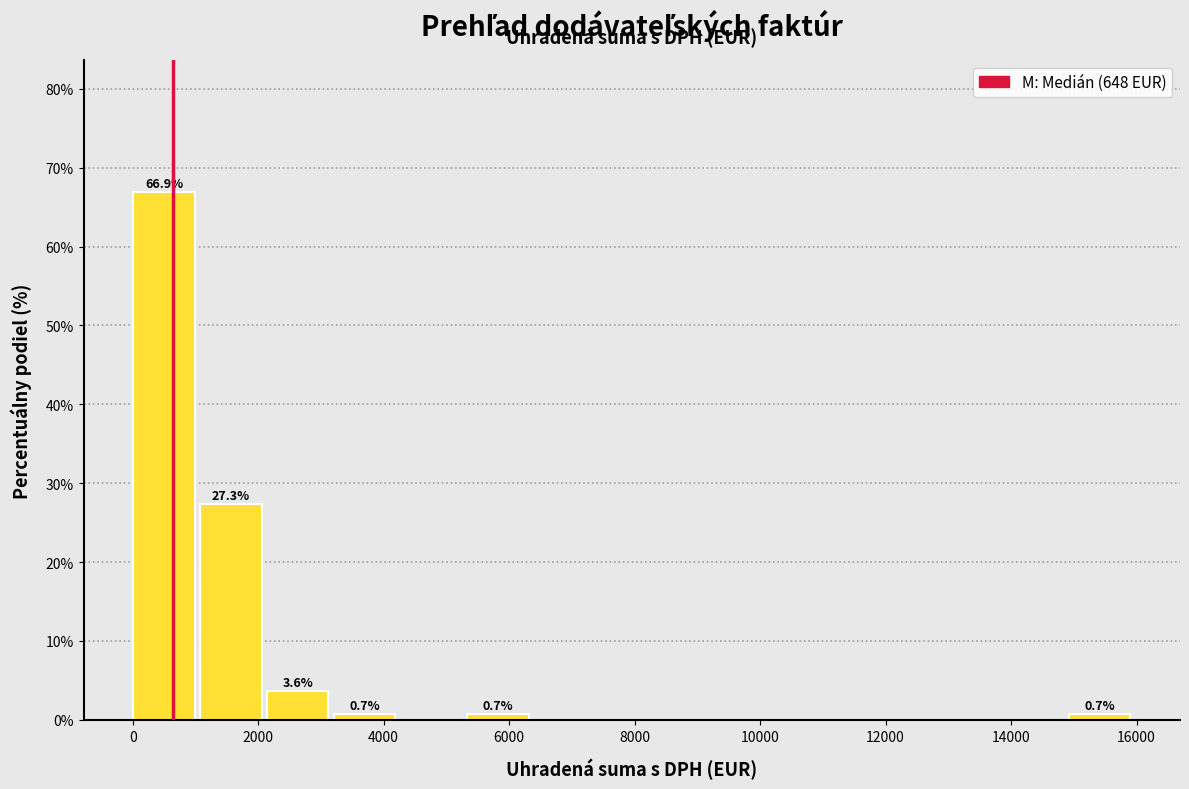

Which range on the x-axis has the tallest bar?

0 to 1000